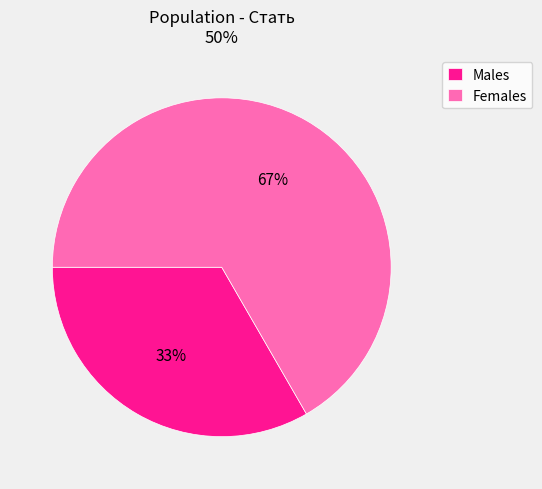

Which category has the smallest portion of the pie?

Males